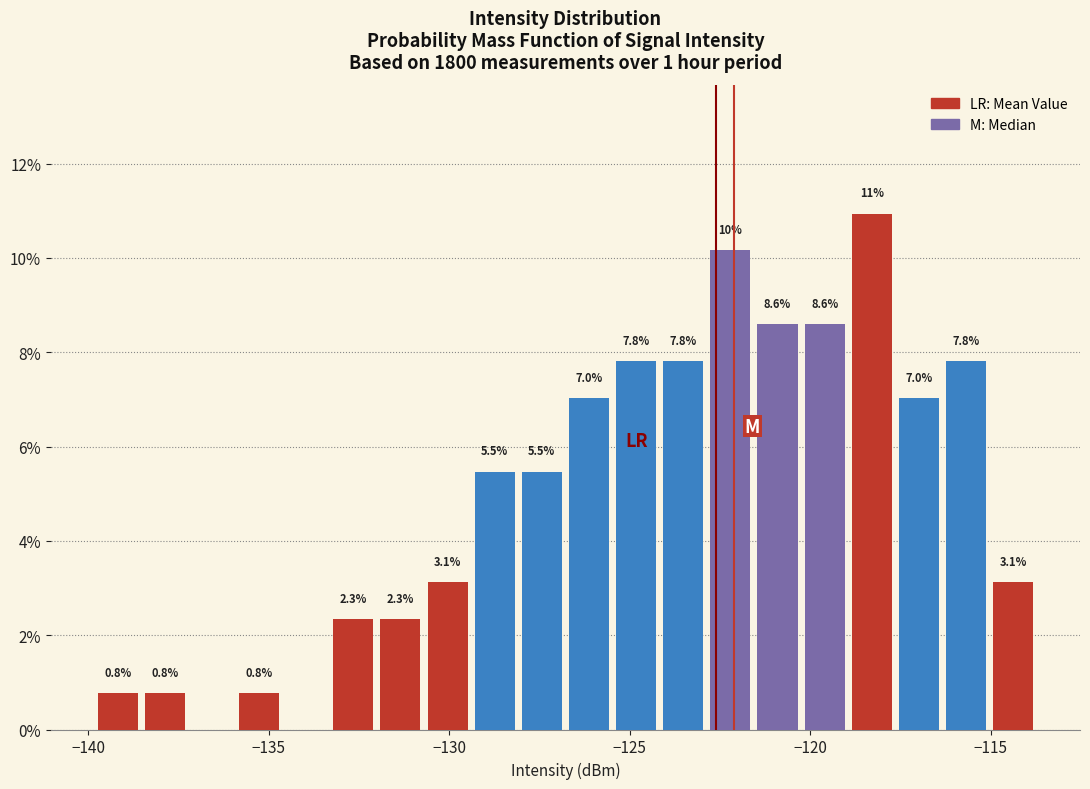

Read against the x-axis, roughly where is the centre of the tallest bar?

-118.5